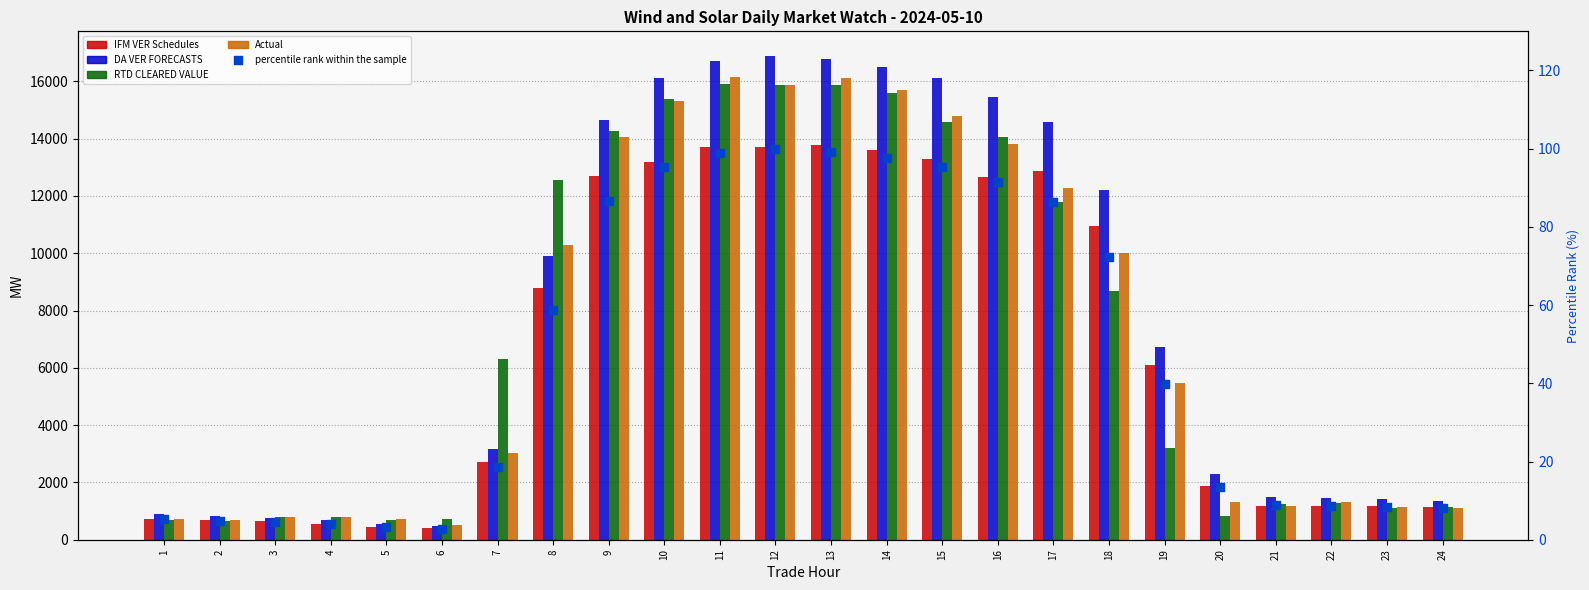

Which series contains the lowest Y value?

percentile rank within the sample